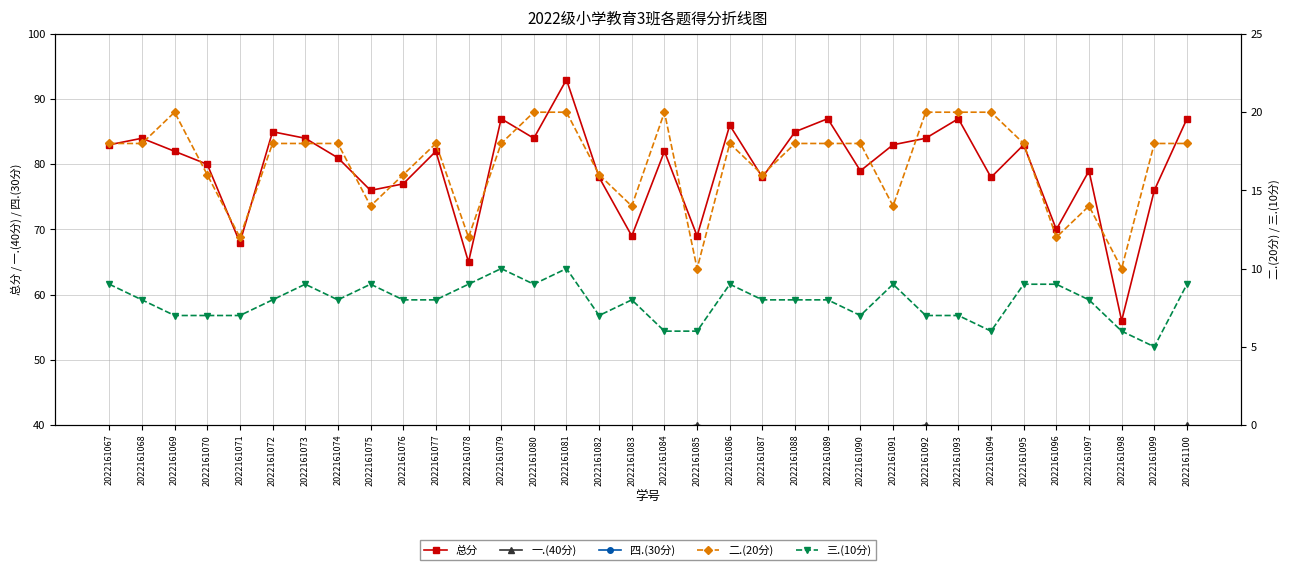

Where do 二.(20分) and 四.(30分) first cross each other?

2022161067 and 2022161068